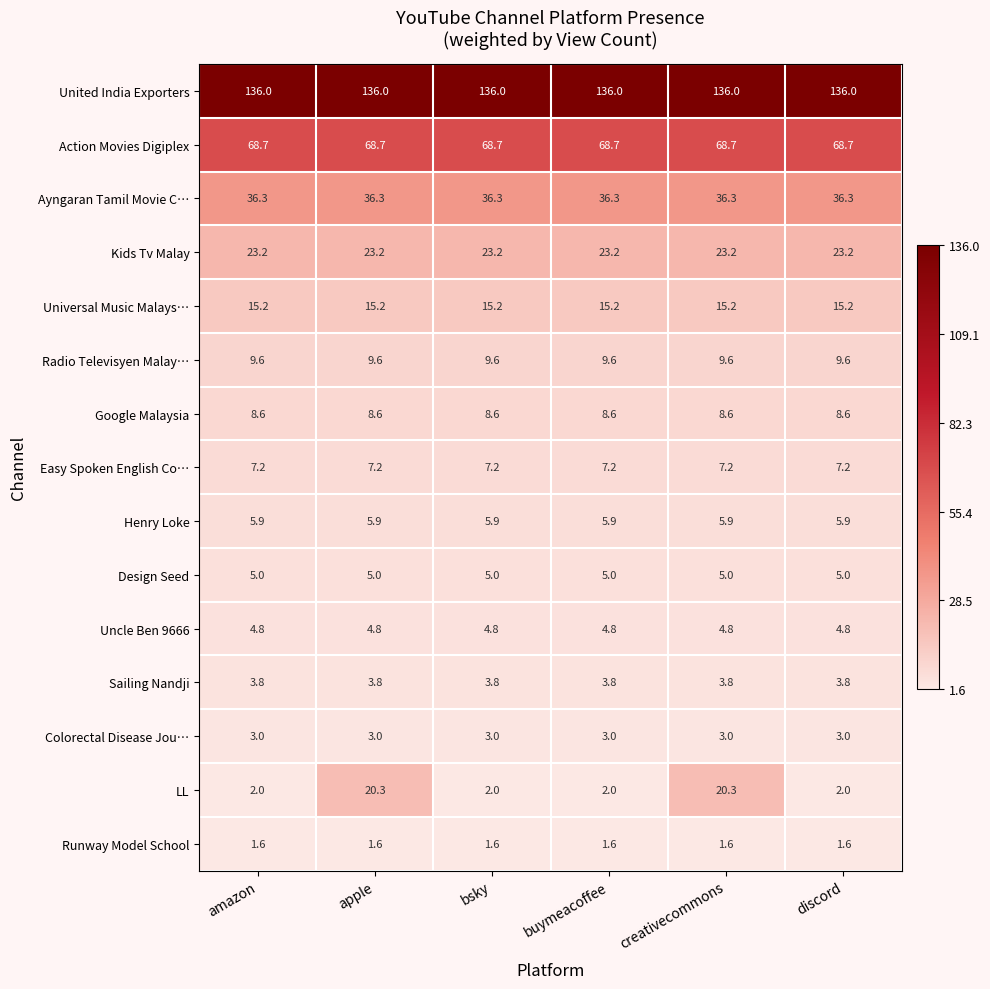

Read the Design Seed value at creativecommons.

5.0